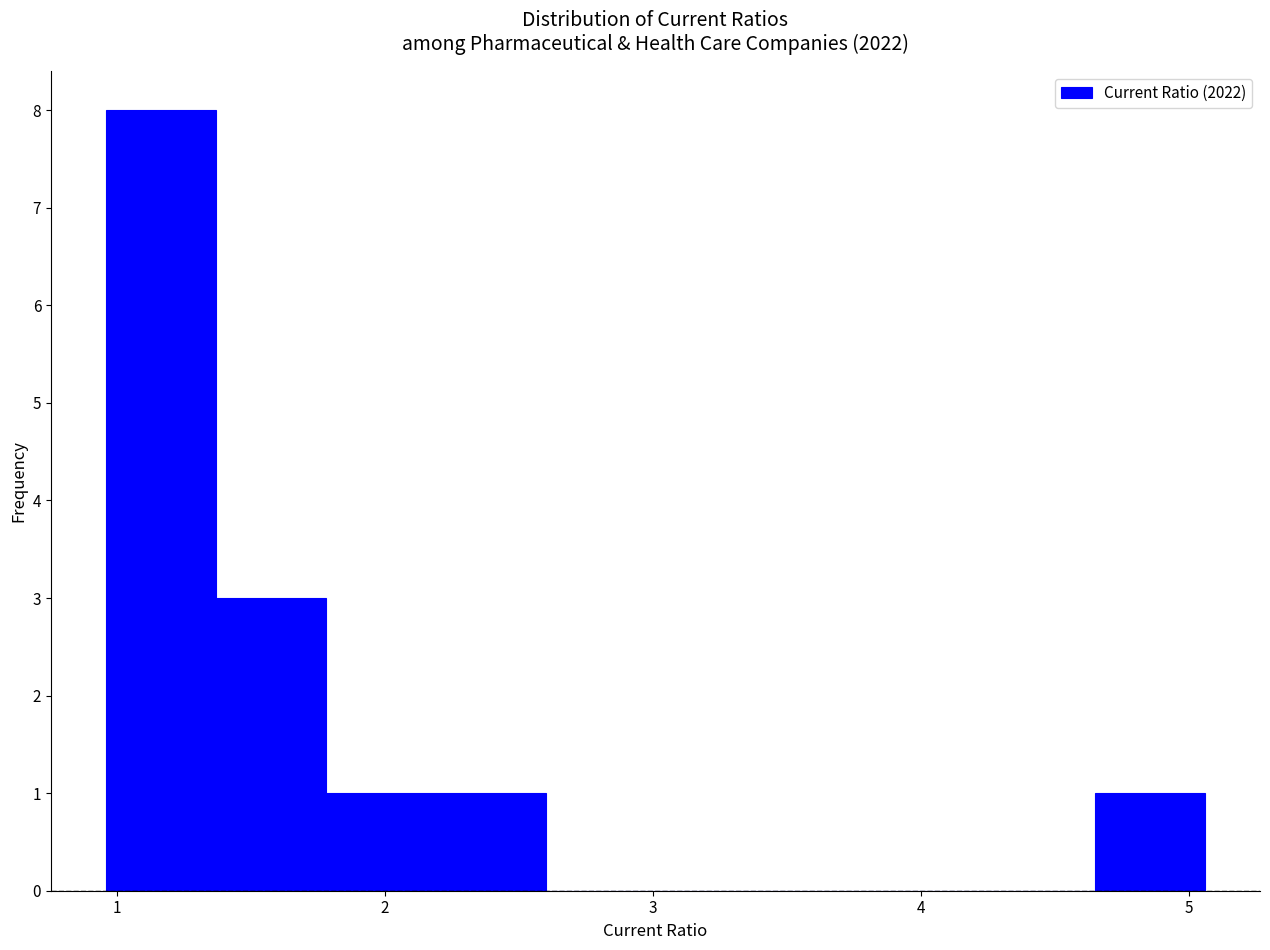

How tall is the bar that spans 1.78 to 2.19 on the x-axis? Neither the bar edges nor the heights are printed on the chart, so give them approximately, as read against the axes.

1